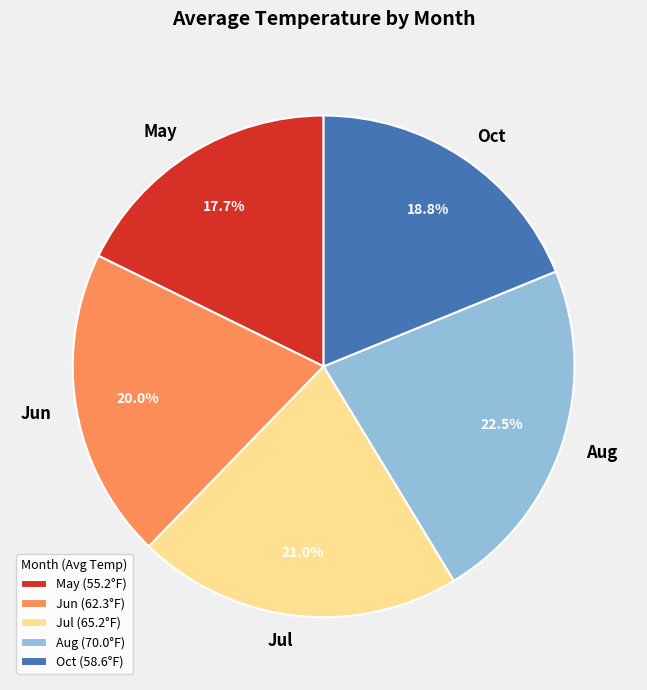

What is the ratio of the value at Oct to the value at Aug?

0.8